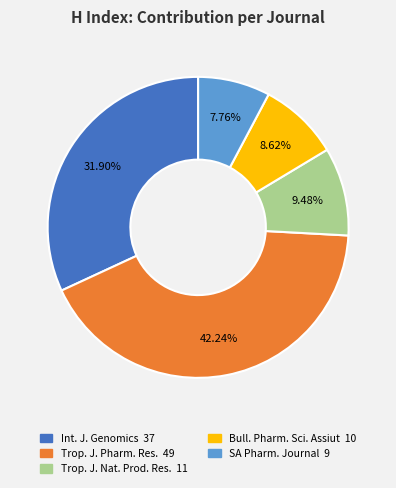

Is there any slice that represents more than half of the pie?

No